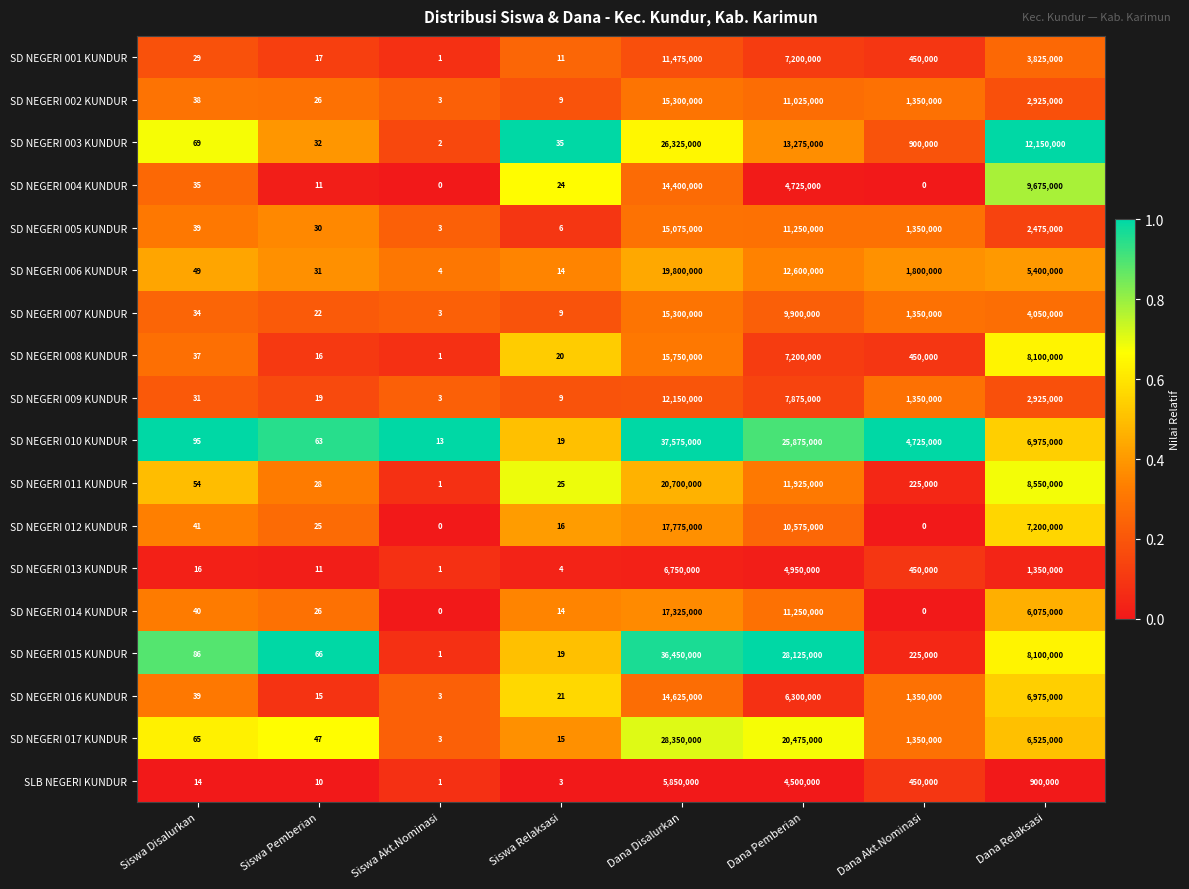

What is the difference between the maximum and minimum values in the SD NEGERI 014 KUNDUR series?

17325000